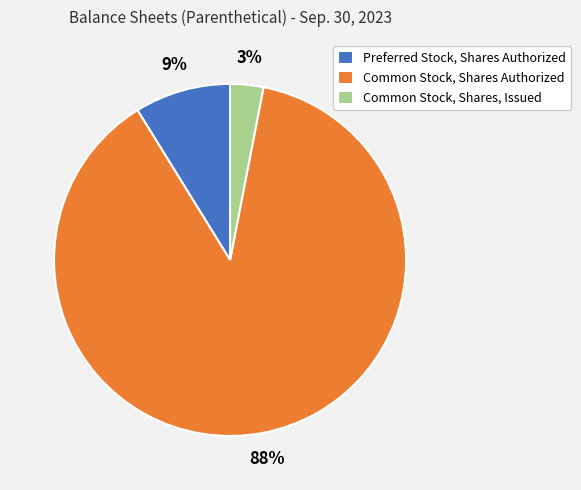

Does Common Stock, Shares Authorized account for over 50% of the chart?

Yes